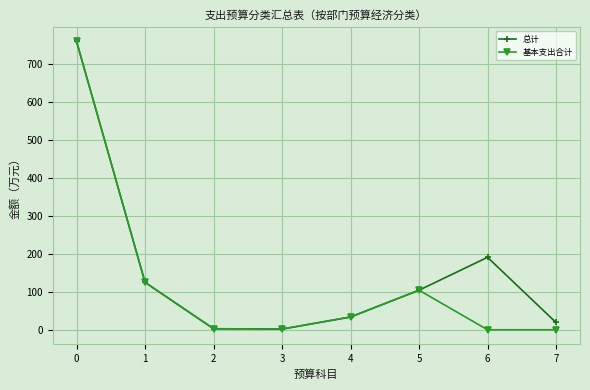

How many interior local peaks does the 总计 series have?

1